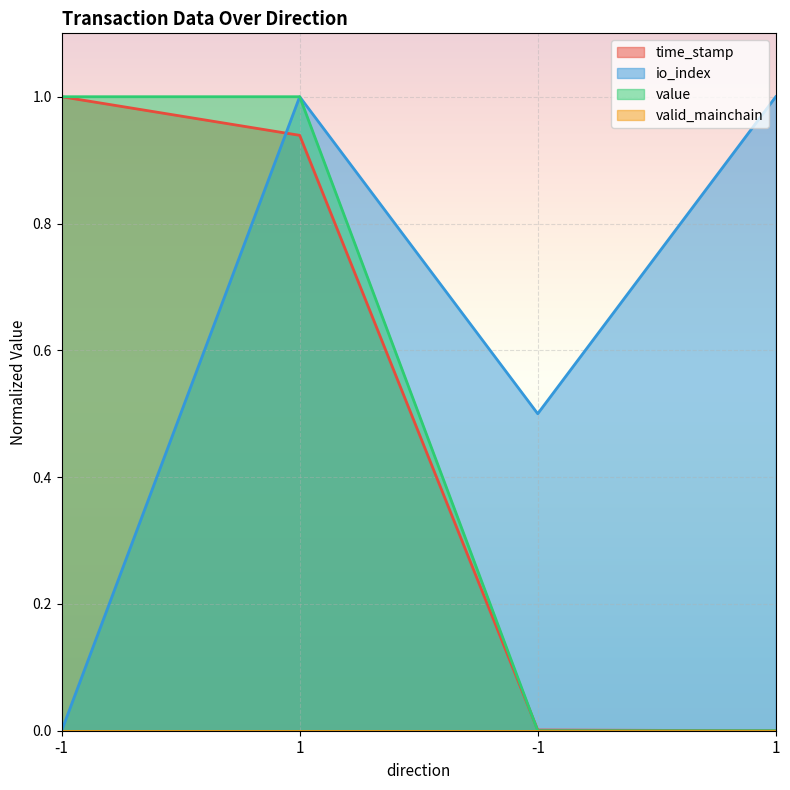

Count the number of categories in the chart.

4